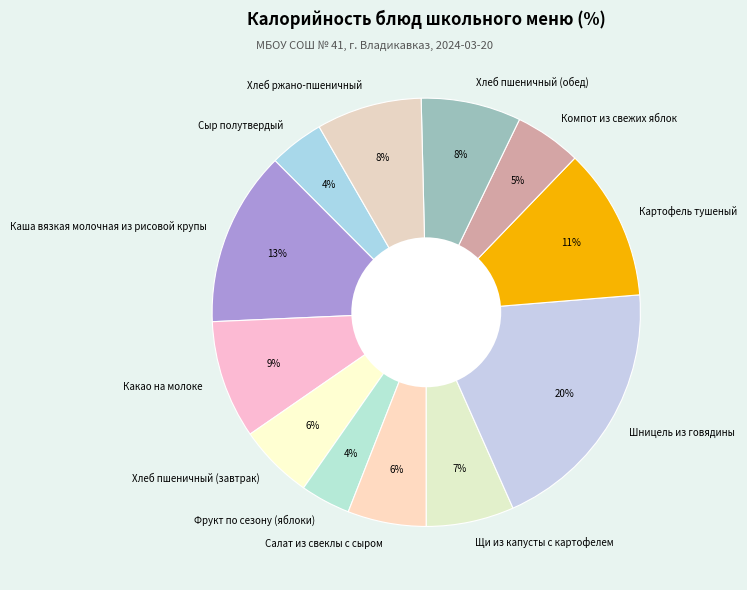

To the nearest percent, what is the difference between the largest and smallest slice percentages?

16%